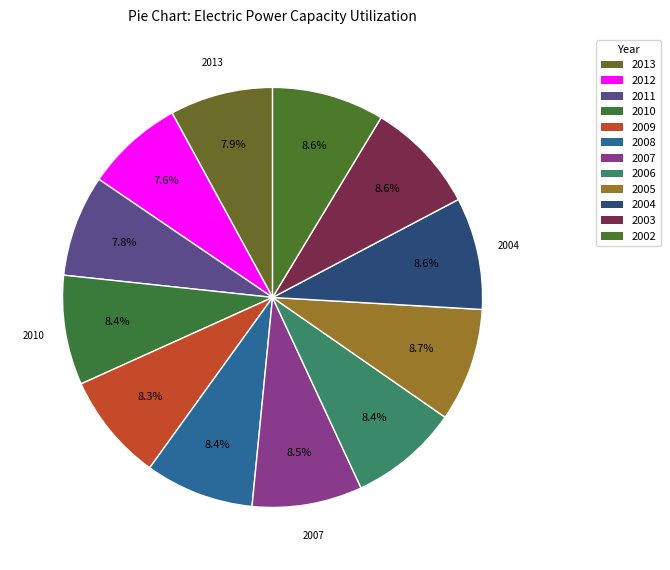

To the nearest percent, what is the combined percentage of 2011 and 2004?

16%